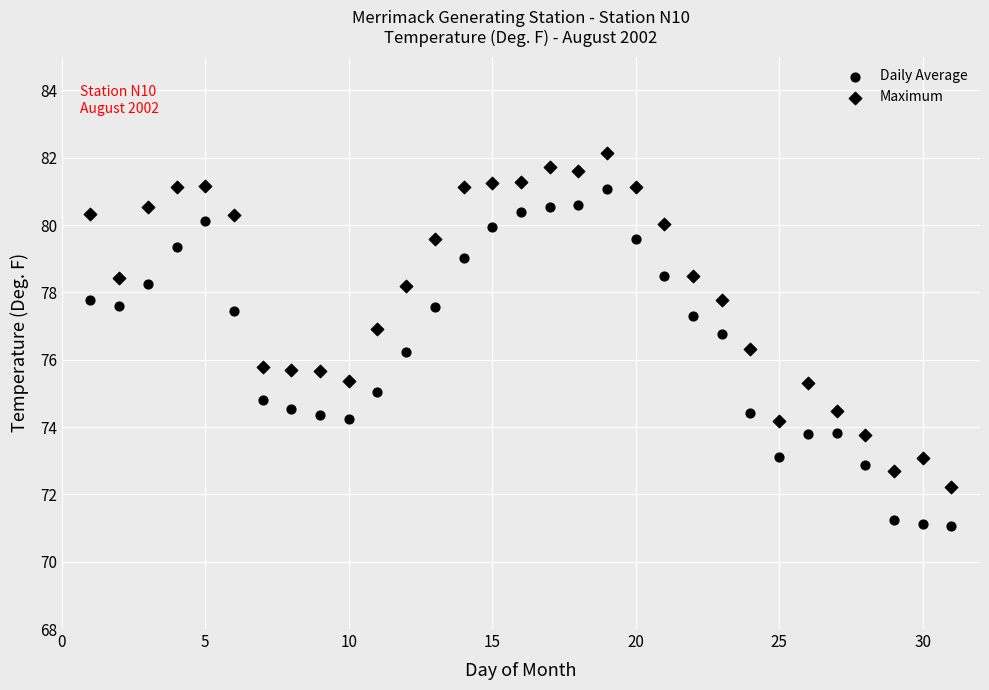

How many points are shown in the scatter plot?

62